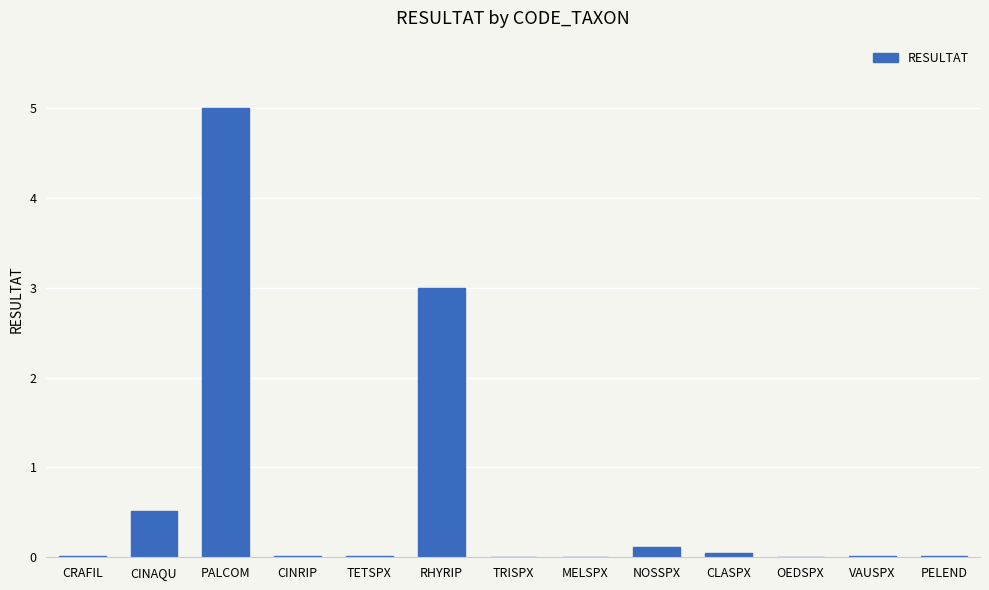

What is the sum of all values?

8.7